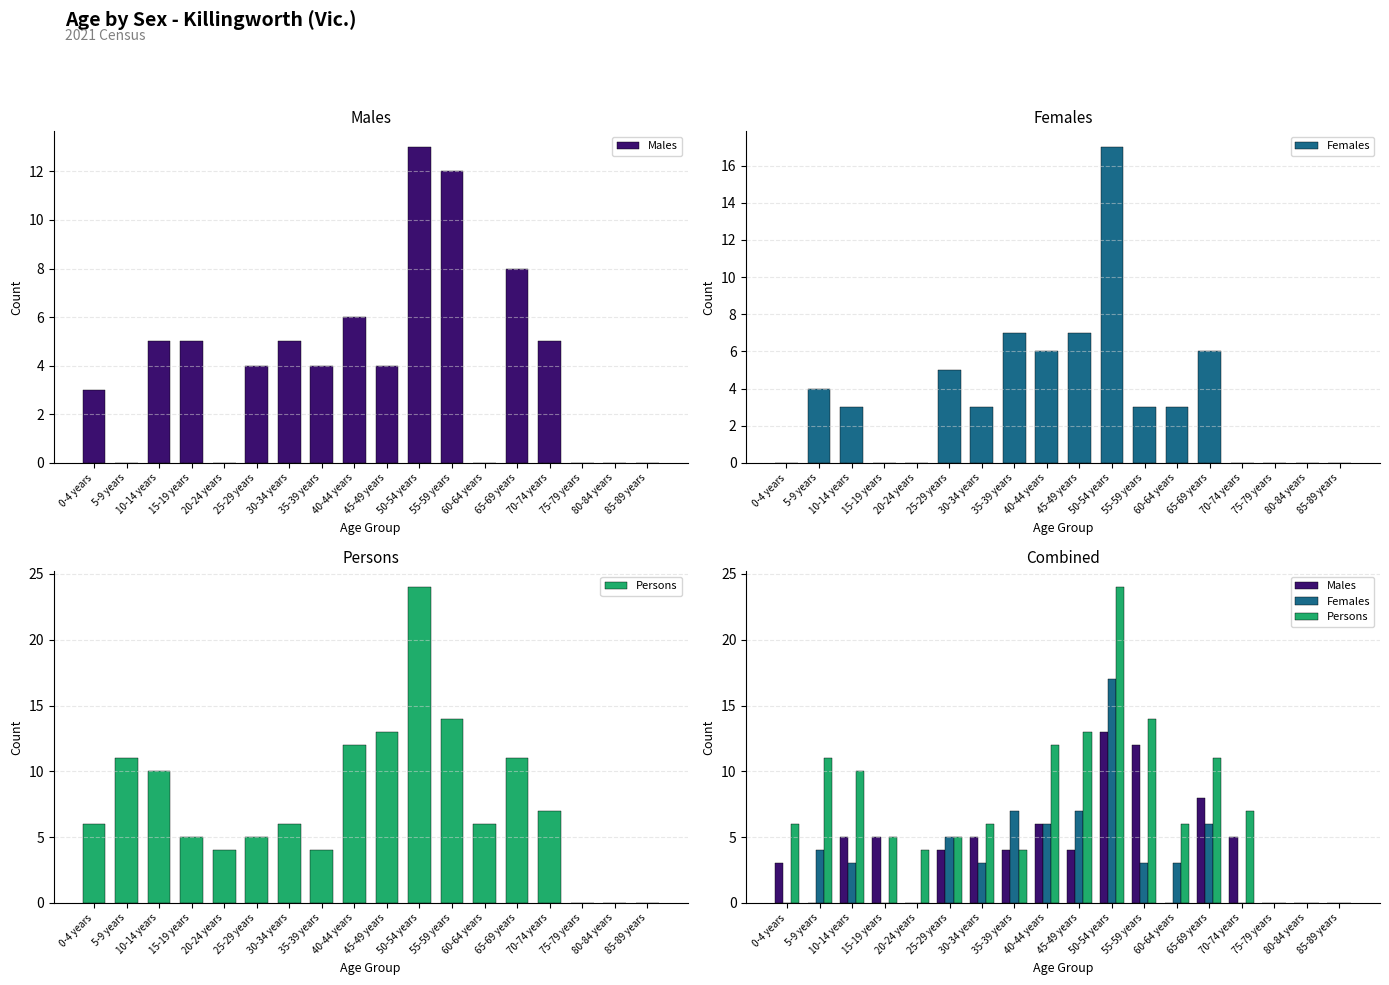

What are all the series names shown in the legend?

Males, Females, Persons